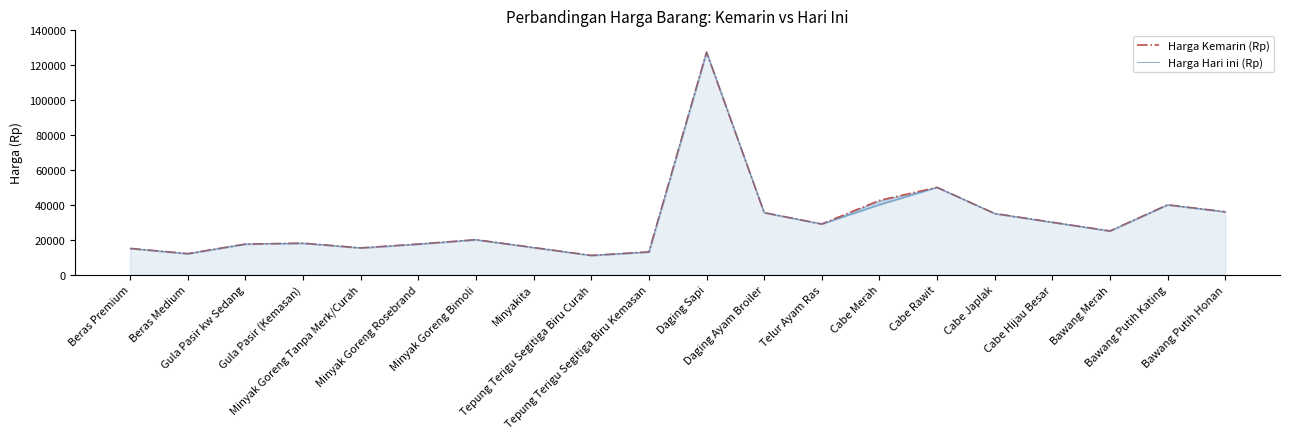

True or false: Harga Kemarin (Rp) has a value of 35677 at Minyak Goreng Bimoli.

False